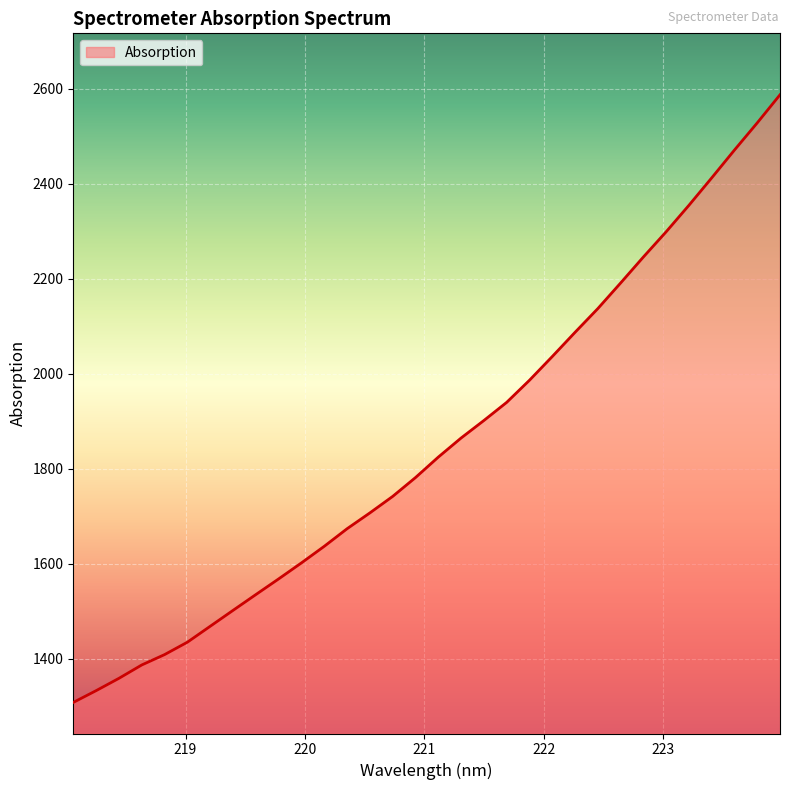

Reading left to right, extract all data points from this chart.

1307.8	1332.6	1358.5	1386.7	1408.5	1434.6	1468.1	1501.6	1534.9	1567.9	1601.6	1636.5	1673.5	1706.8	1741.5	1781.2	1824.2	1864.4	1901.3	1939.5	1986.0	2035.9	2086.9	2136.8	2190.7	2245.5	2298.6	2354.3	2412.1	2470.7	2527.9	2587.0